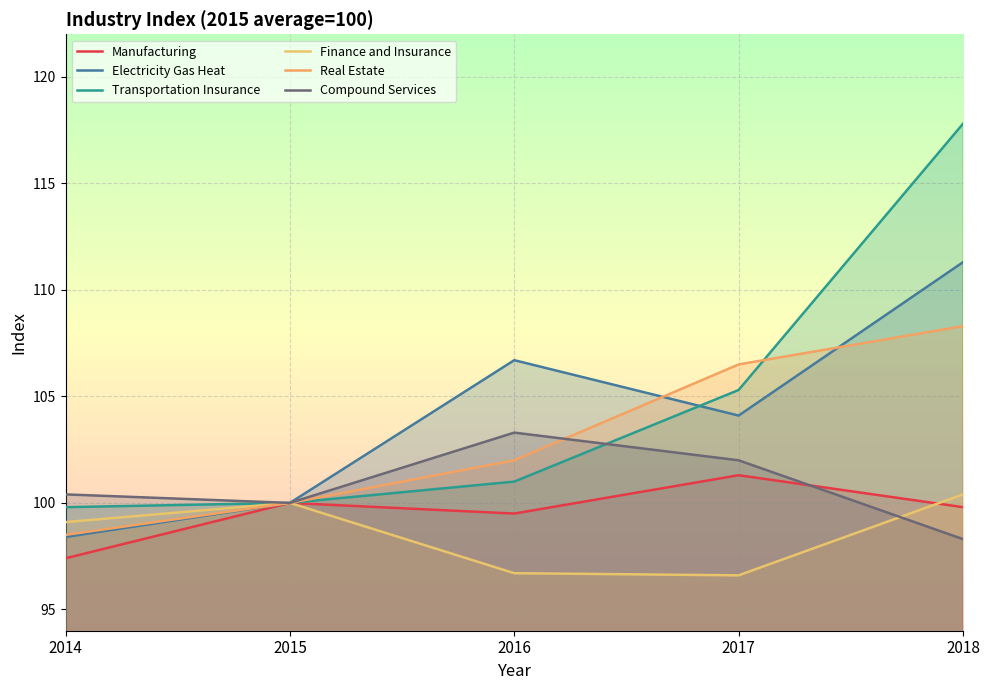

What are all the series names shown in the legend?

Manufacturing, Electricity Gas Heat, Transportation Insurance, Finance and Insurance, Real Estate, Compound Services